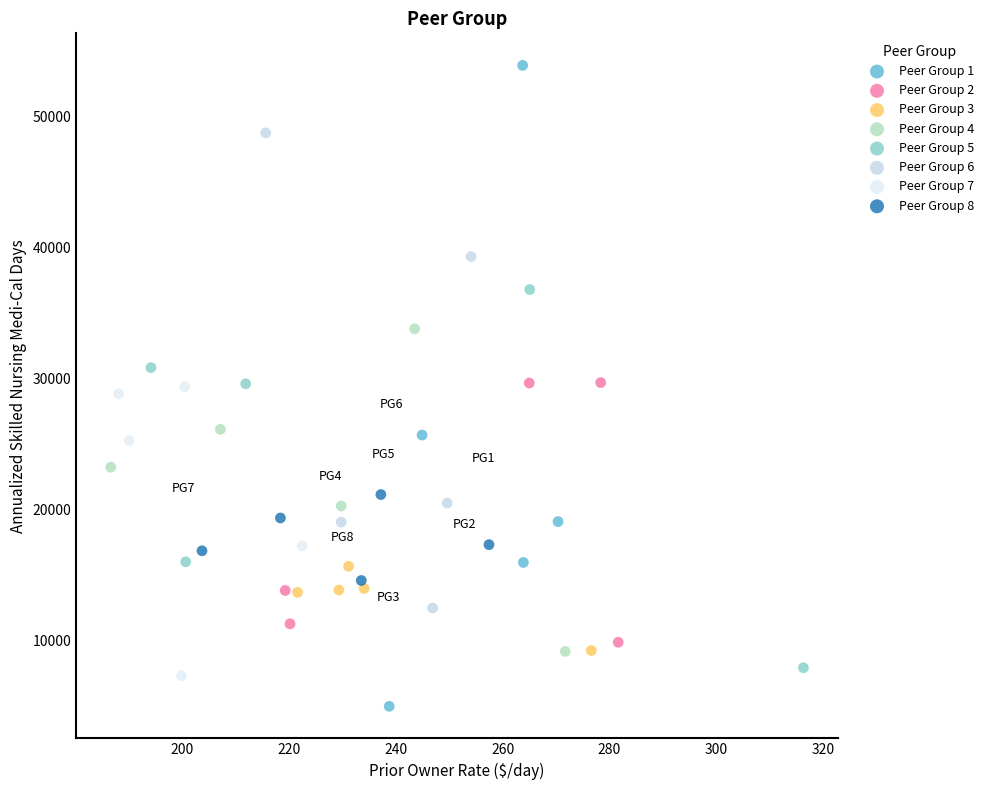

Which series reaches the minimum Y coordinate?

Peer Group 1